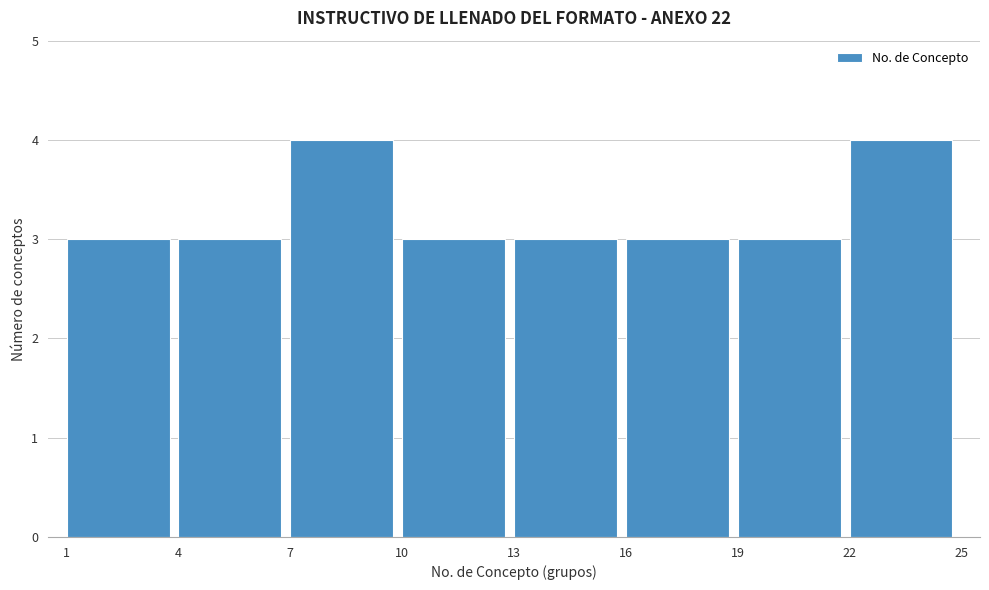

How tall is the bar that spans 19 to 22 on the x-axis? The values are not printed on the chart, so give them approximately, as read against the axis.

3